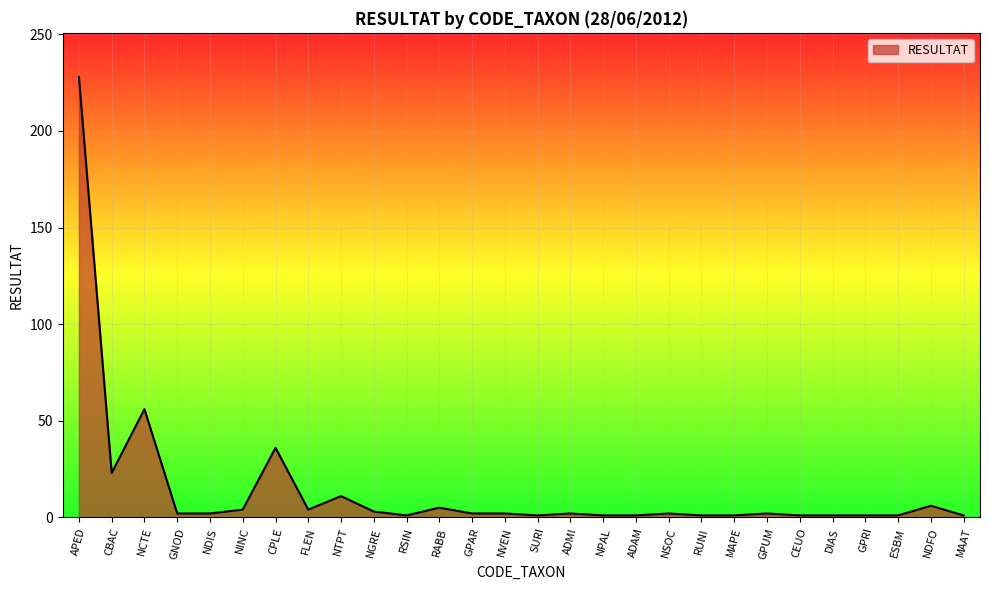

What position from the right is DIAS?

5